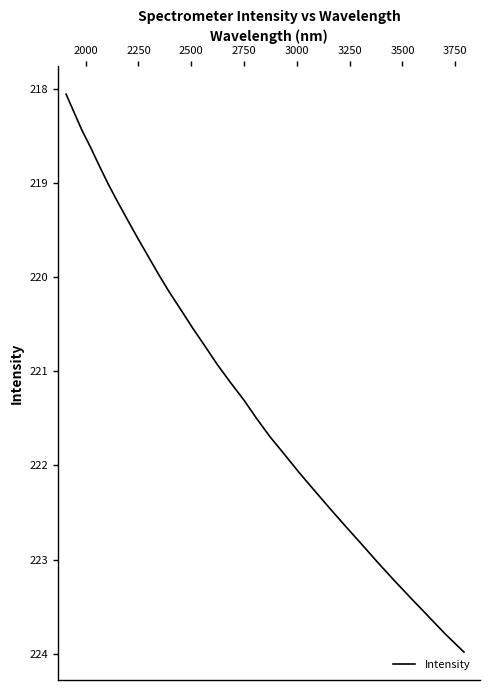

What is the difference between the maximum and minimum values?

5.9